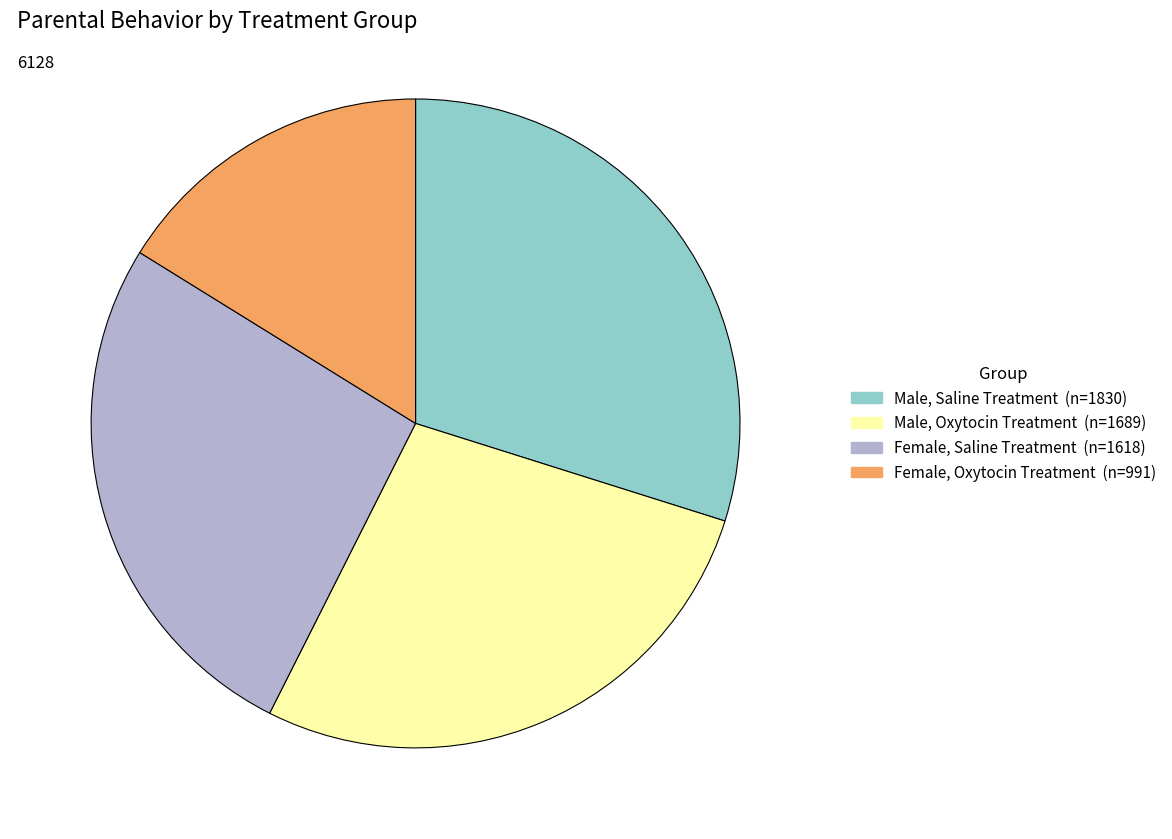

Which category has the smallest portion of the pie?

Female, Oxytocin Treatment